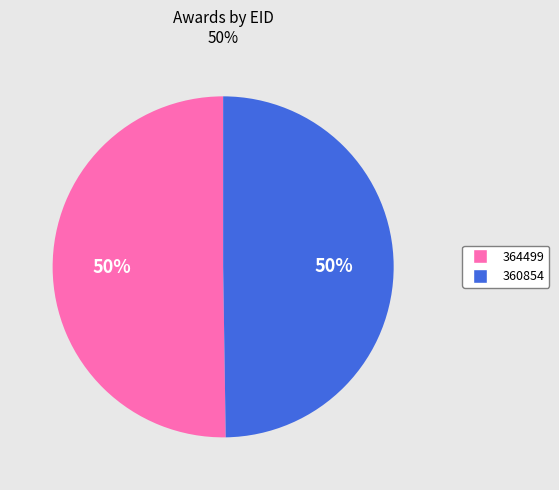

Combined, do 360854 and 364499 account for over 50%?

Yes